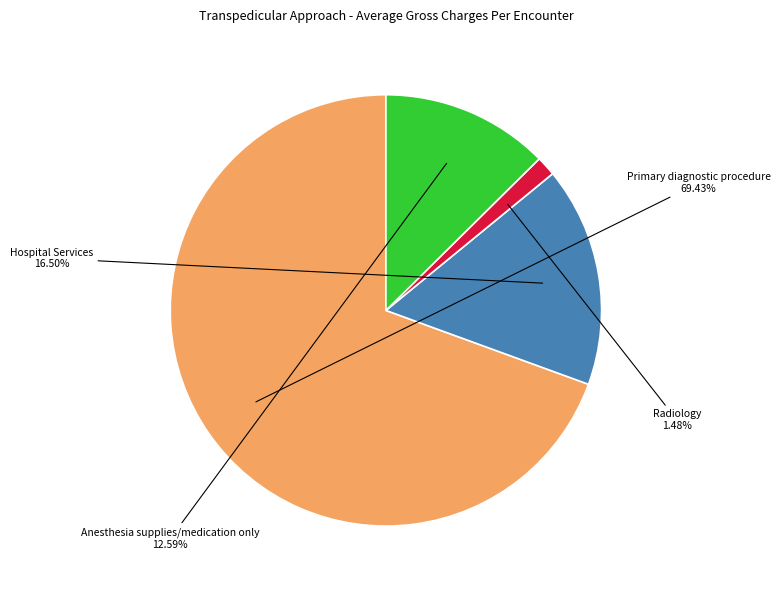

How many segments does this pie chart have?

4